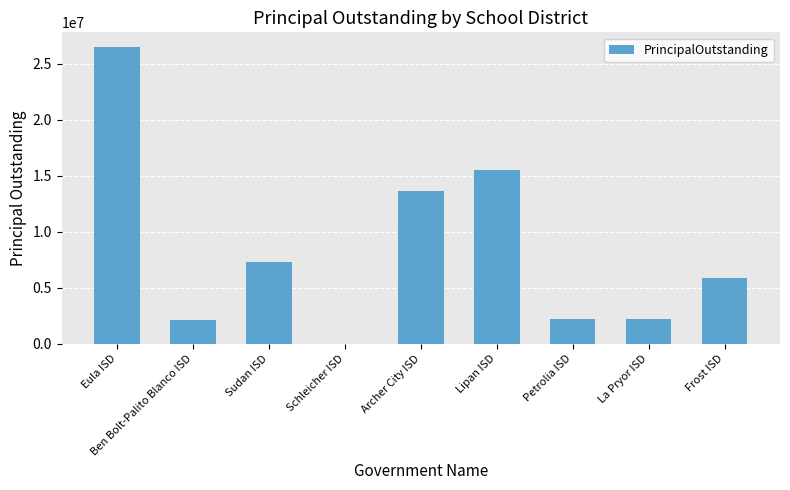

What value does the data have at Sudan ISD?

7295000.0